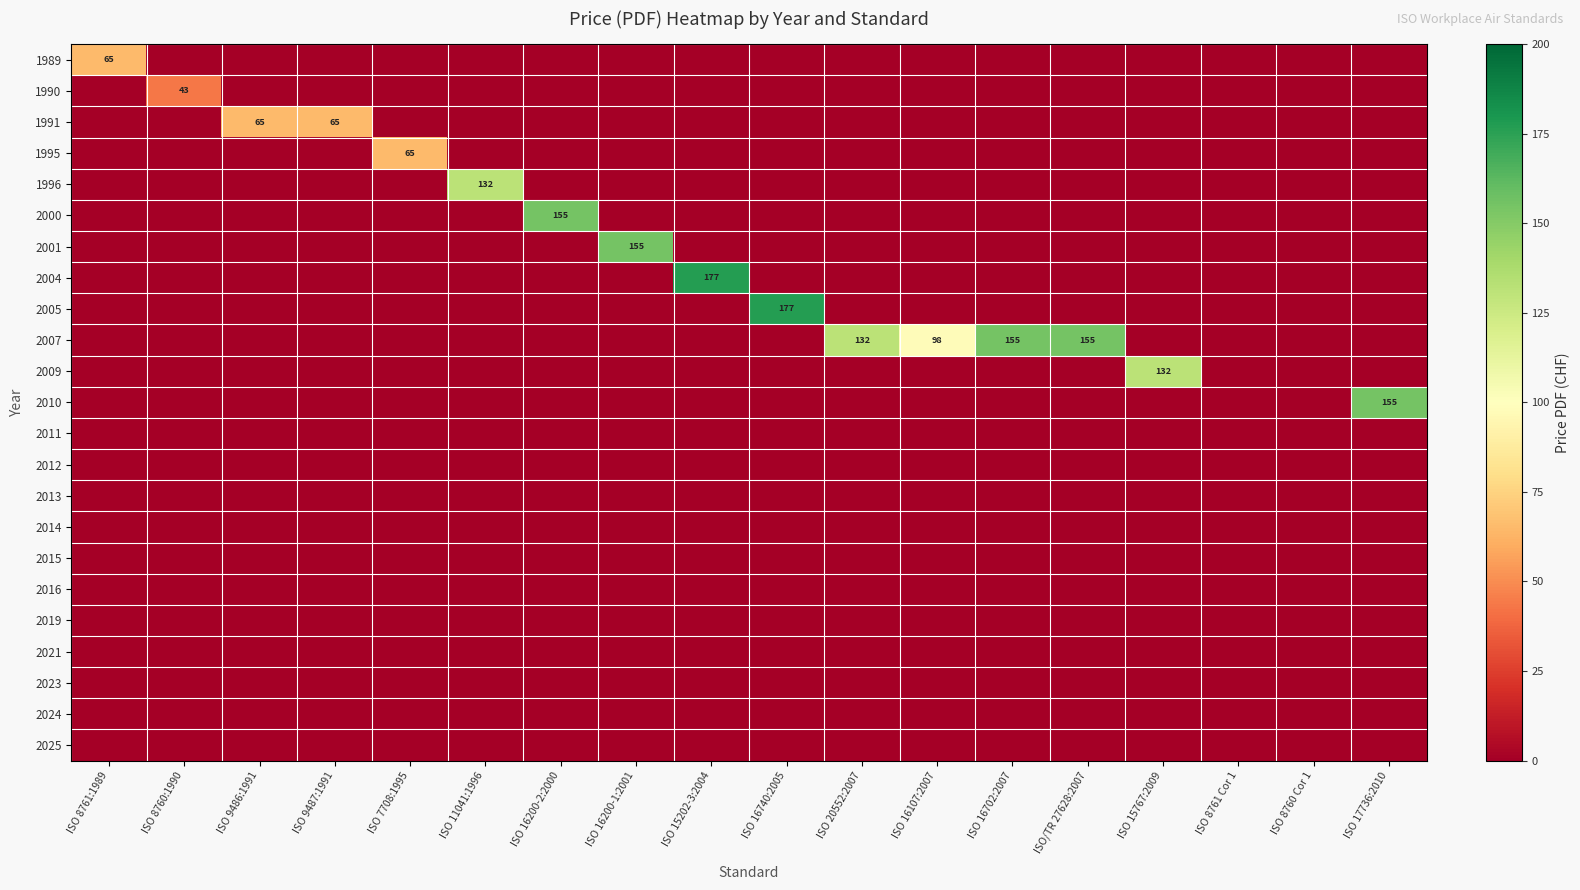

The value of 2009 at ISO 15767:2009 is 33. True or false?

False